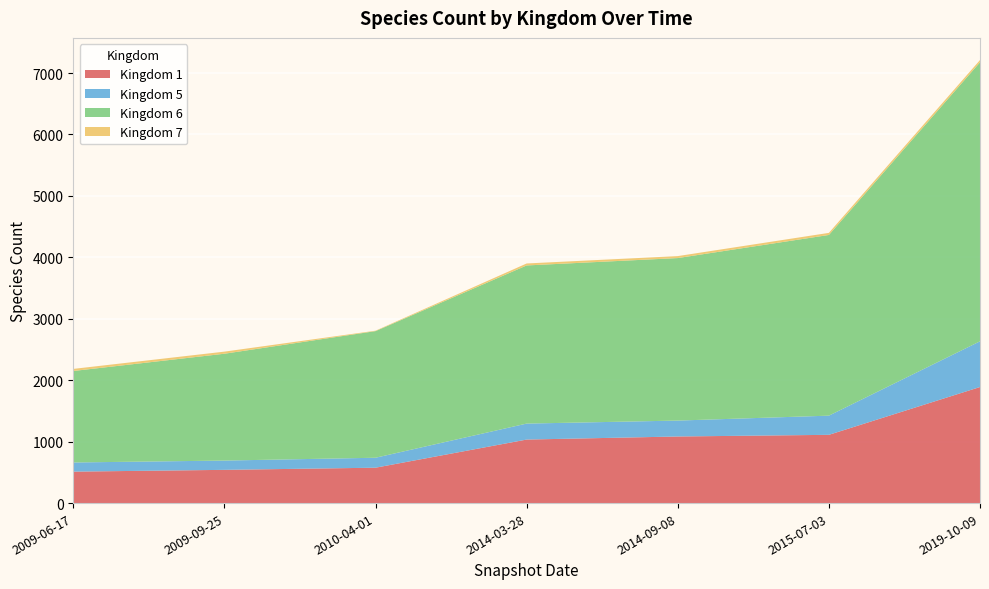

Reading right to left, what are all the values shown in this chart?

Kingdom 1: 1889	1111	1084	1034	576	541	512
Kingdom 5: 744	312	259	260	162	151	149
Kingdom 6: 4541	2941	2645	2574	2061	1739	1489
Kingdom 7: 37	34	32	32	7	34	34